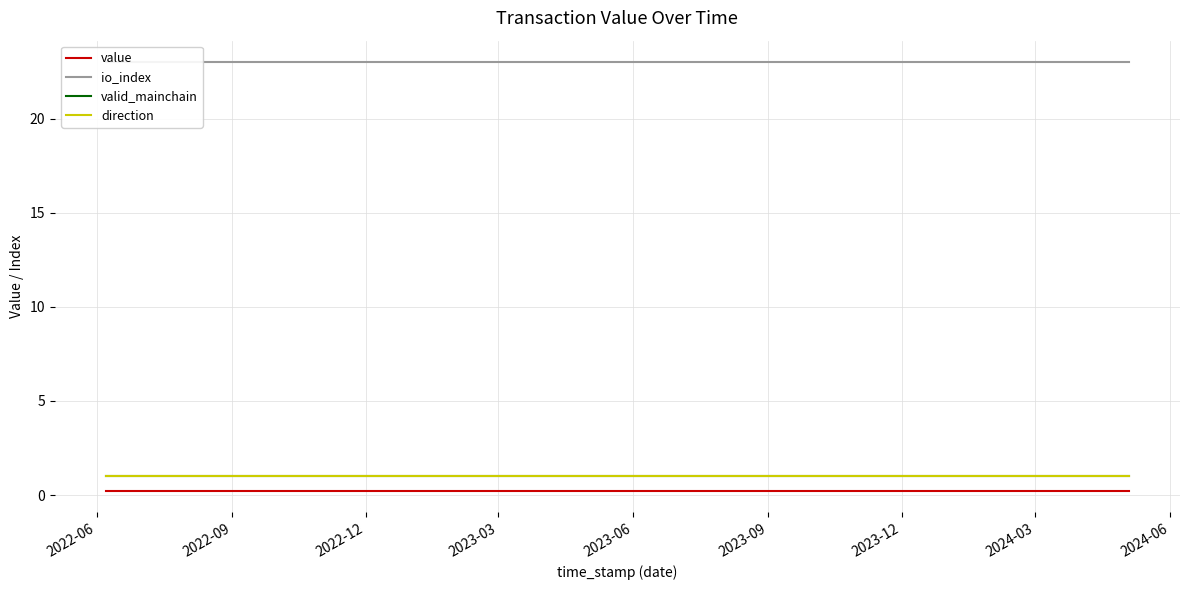

What is the total value across all series at 2022-12?

25.2